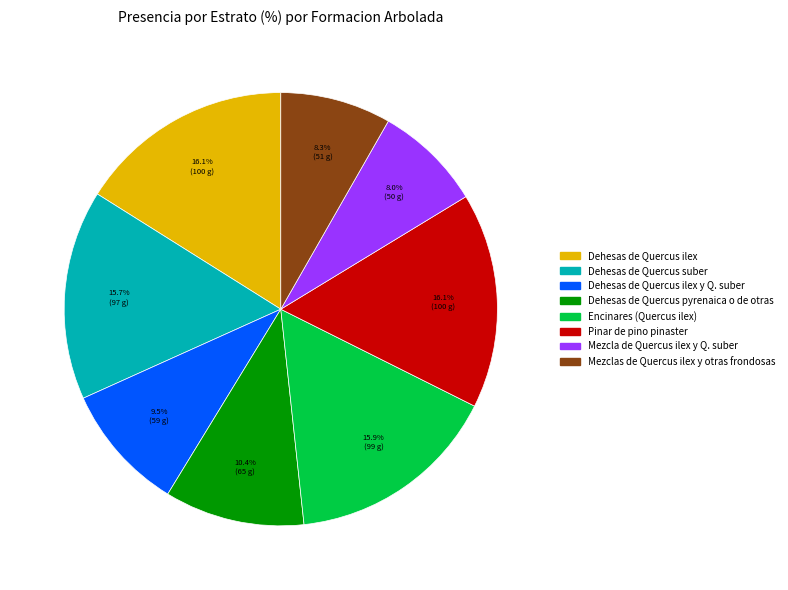

Is there any slice that represents more than half of the pie?

No